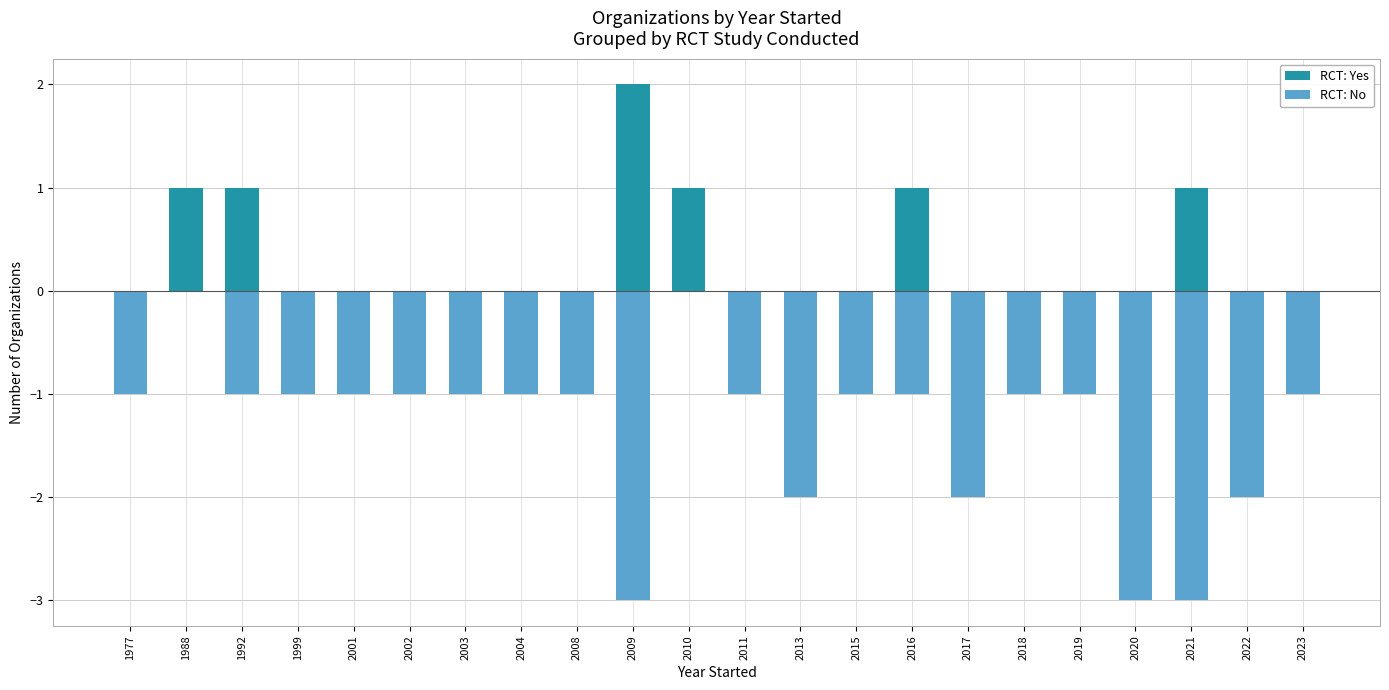

Is it true that RCT: No equals -3 at 2020?

True